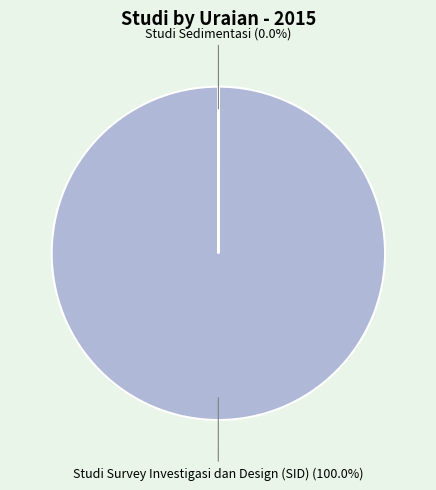

Does any single category account for the majority?

Yes